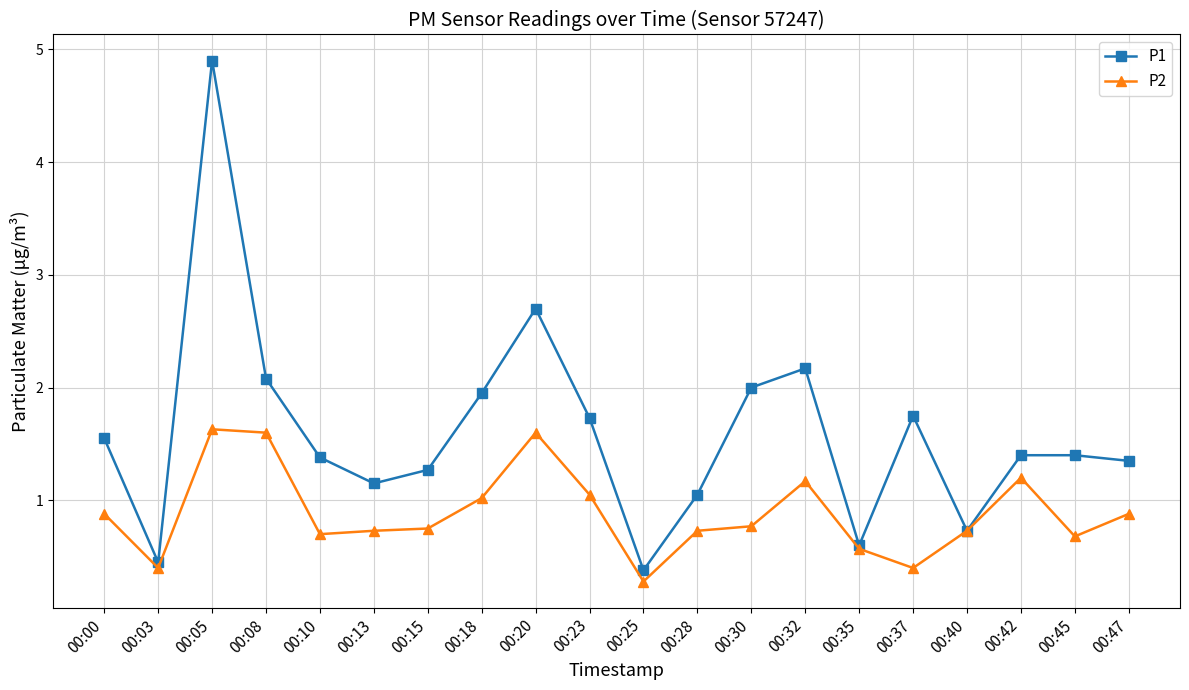

List the series in order of their peak value, lowest first.

P2, P1